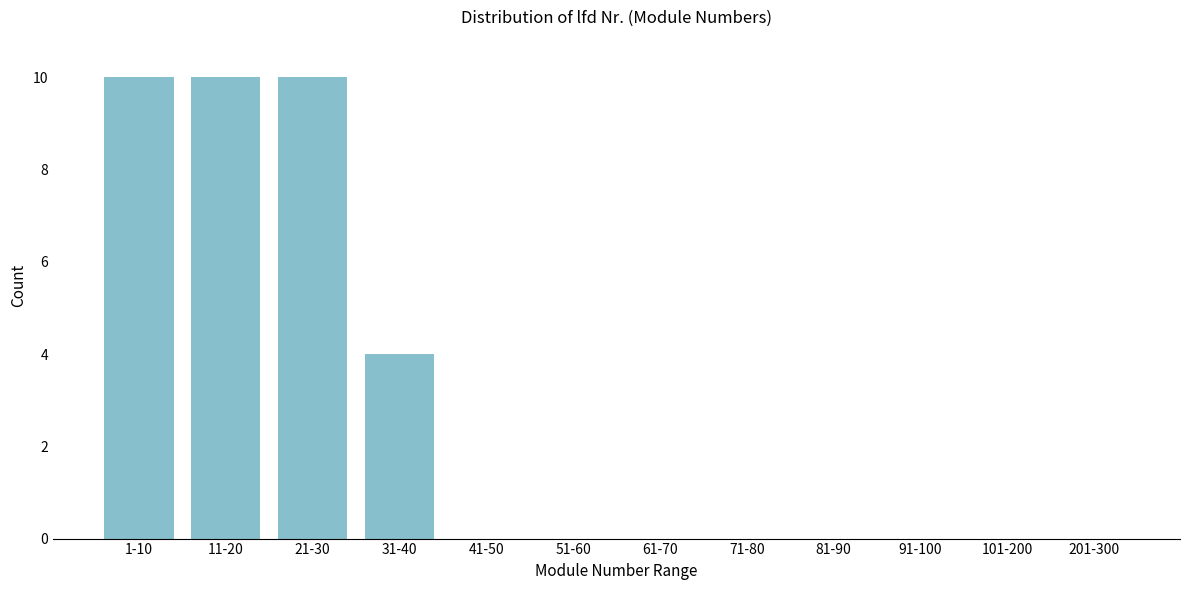

Reading right to left, extract all data points from this chart.

201-300=0	101-200=0	91-100=0	81-90=0	71-80=0	61-70=0	51-60=0	41-50=0	31-40=4	21-30=10	11-20=10	1-10=10